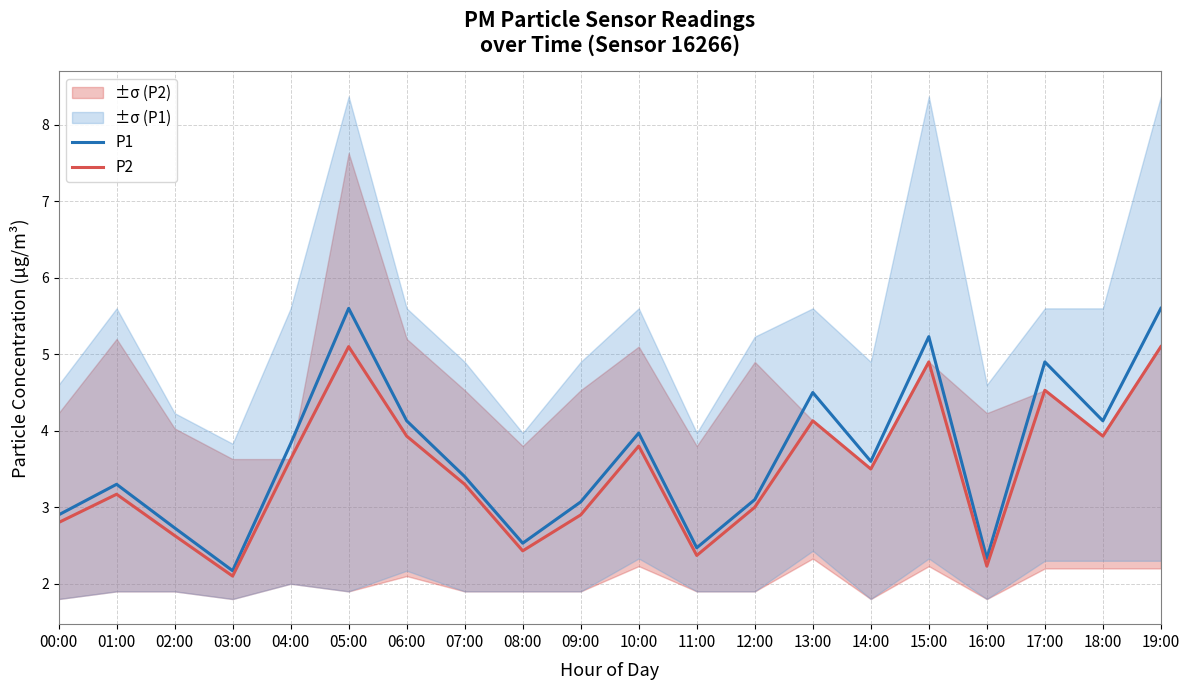

Reading left to right, list all the values displayed in this chart.

P1: 2.9	3.3	2.7	2.2	3.8	5.6	4.1	3.4	2.5	3.1	4.0	2.5	3.1	4.5	3.6	5.2	2.3	4.9	4.1	5.6
P2: 2.8	3.2	2.6	2.1	3.6	5.1	3.9	3.3	2.4	2.9	3.8	2.4	3.0	4.1	3.5	4.9	2.2	4.5	3.9	5.1